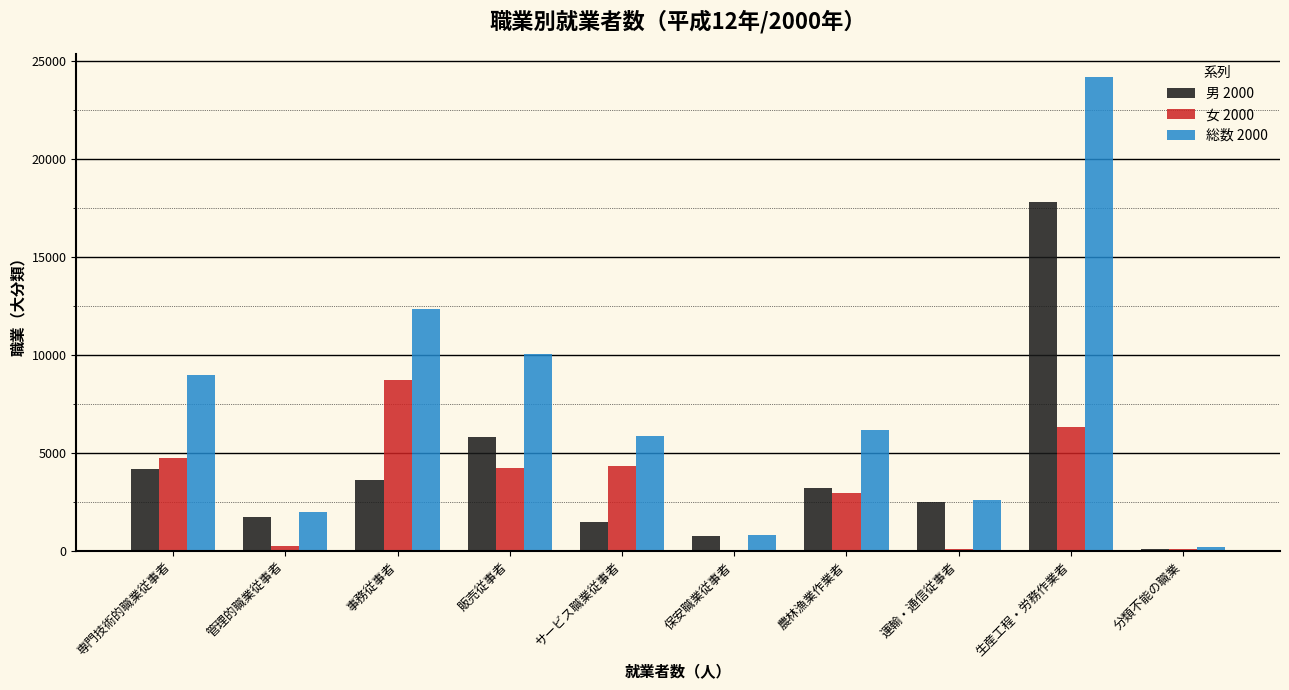

Is the value of 女 2000 at 販売従事者 greater than the value of 総数 2000 at 保安職業従事者?

Yes